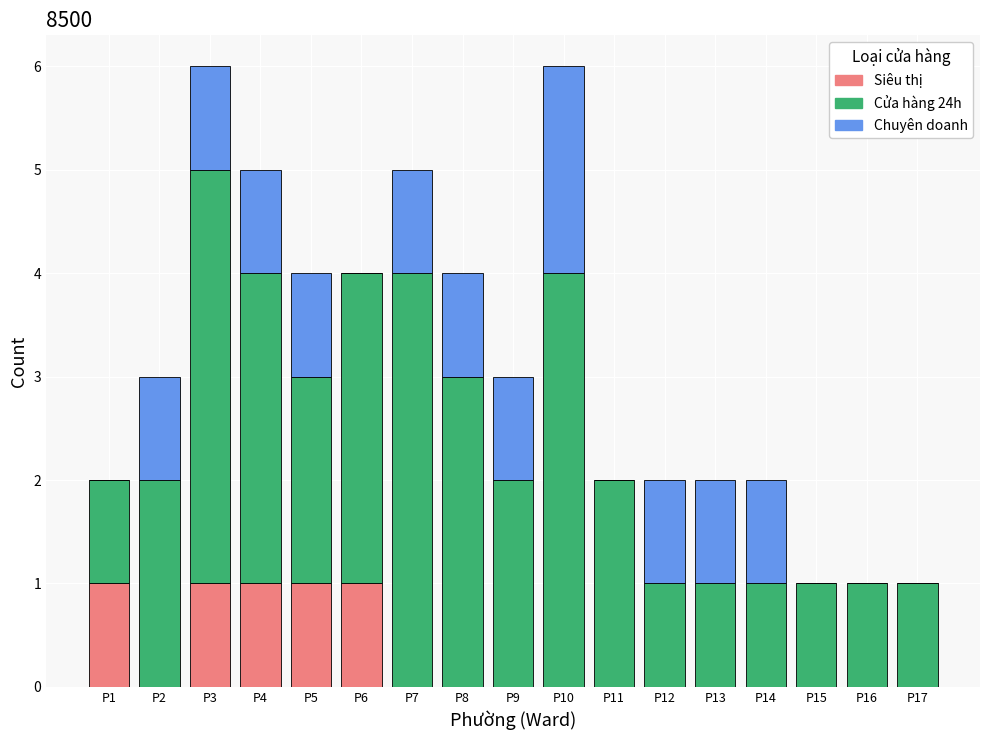

What is the total value across all series at P10?

6